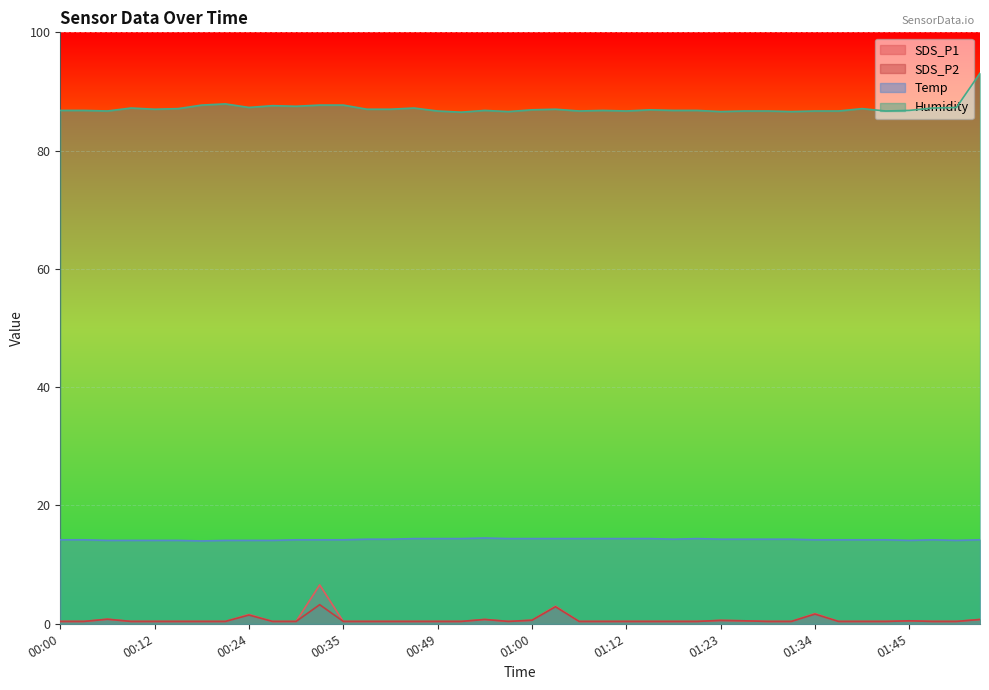

What is the difference between the maximum and minimum values in the SDS_P1 series?

6.2